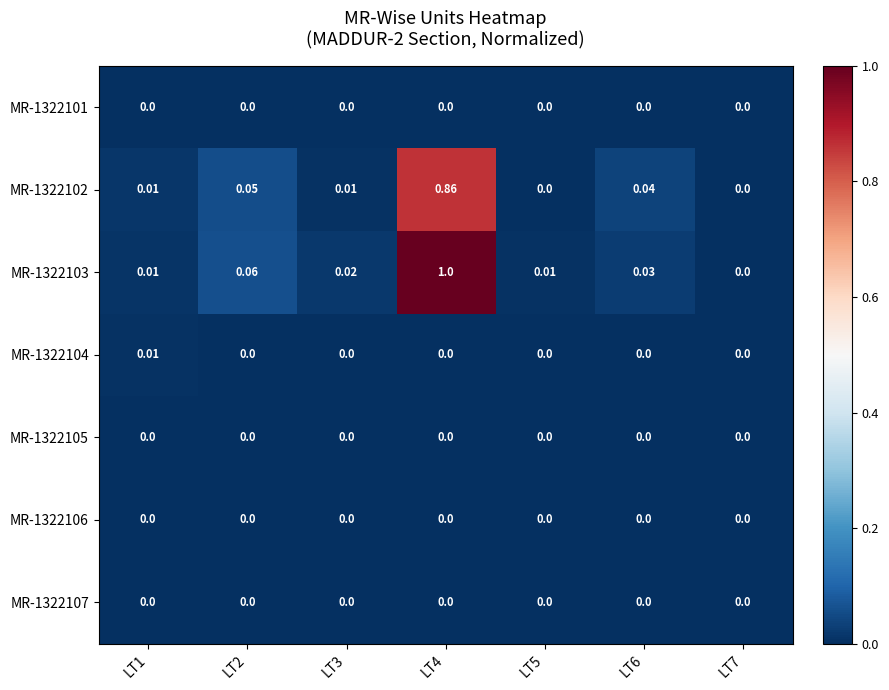

Which series changed the most between LT1 and LT6?

MR-1322102